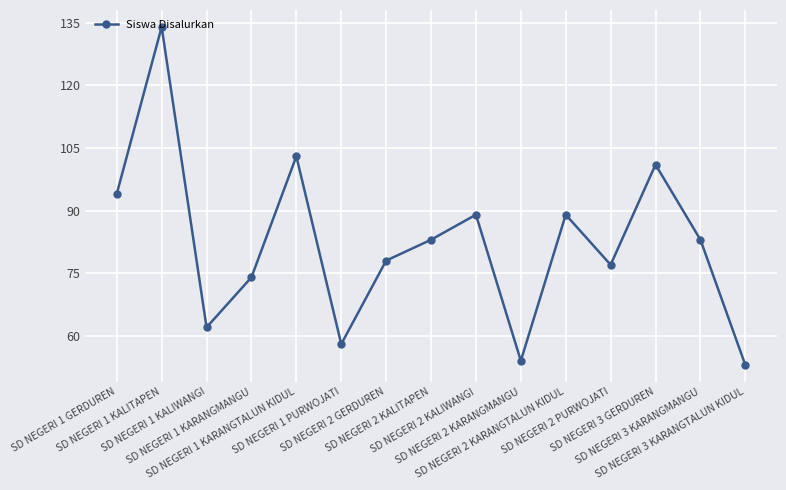

What is the label of the 5th point from the right?

SD NEGERI 2 KARANGTALUN KIDUL